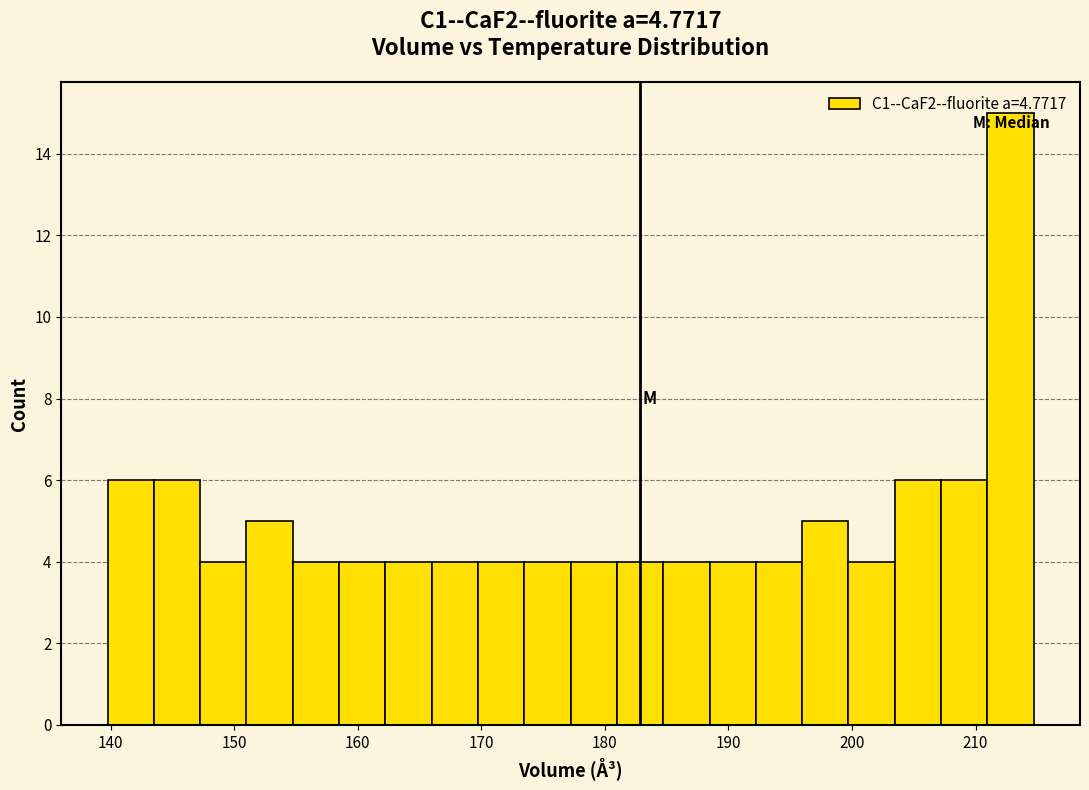

Around what value on the x-axis is the tallest bar? Give the approximate position of its centre, as read against the axis.

213